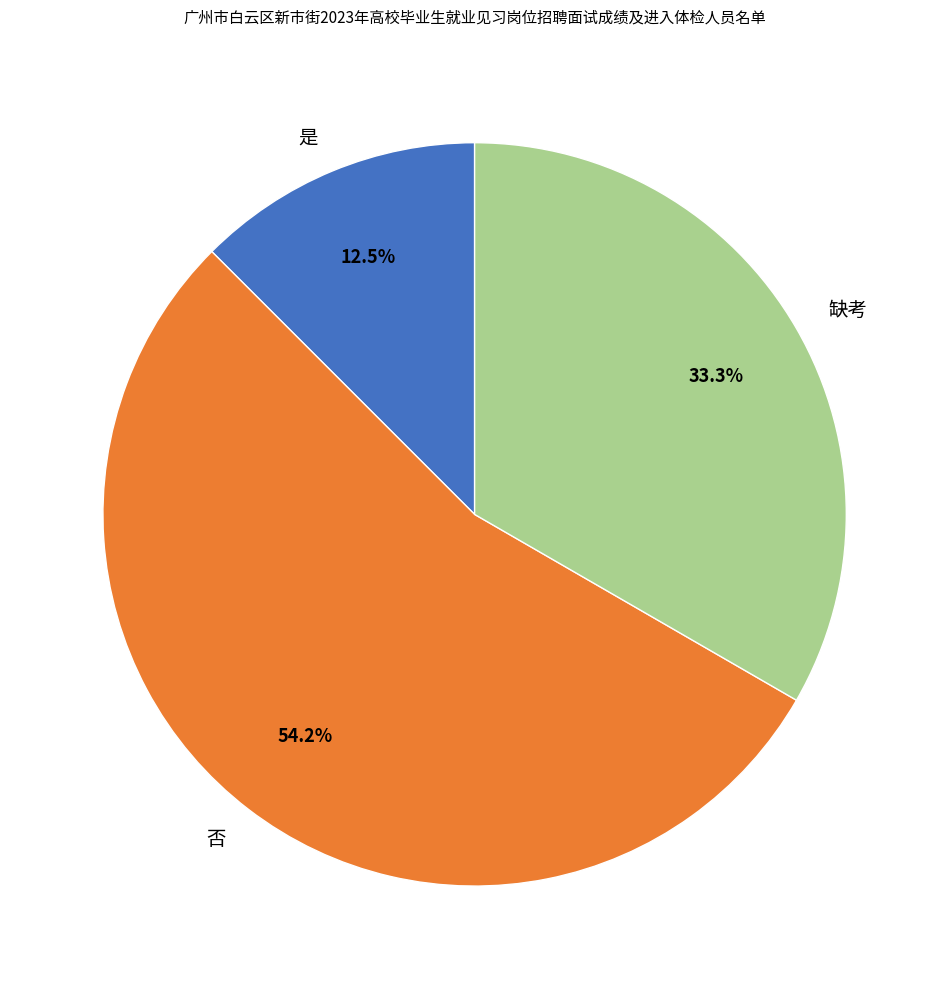

How many slices are in this pie chart?

3